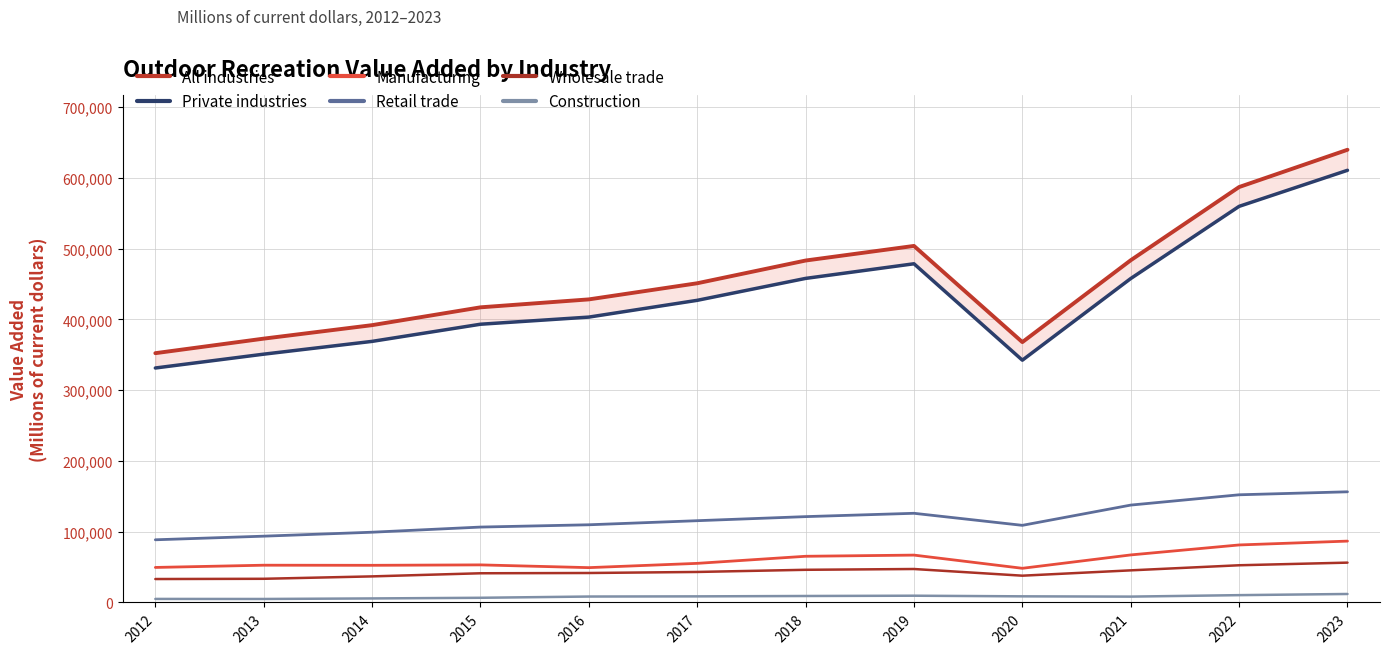

Which label corresponds to the smallest value in the chart?

2013